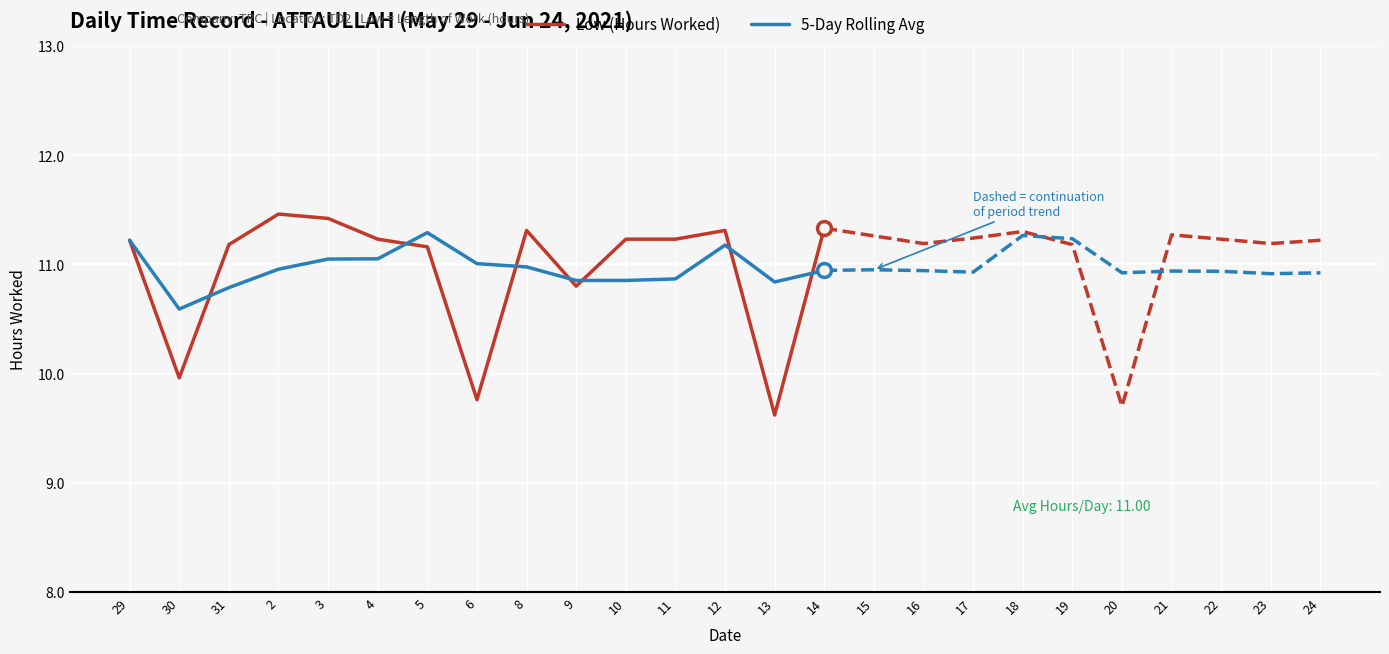

True or false: 5-Day Rolling Avg and Low (Hours Worked) cross at least once.

True